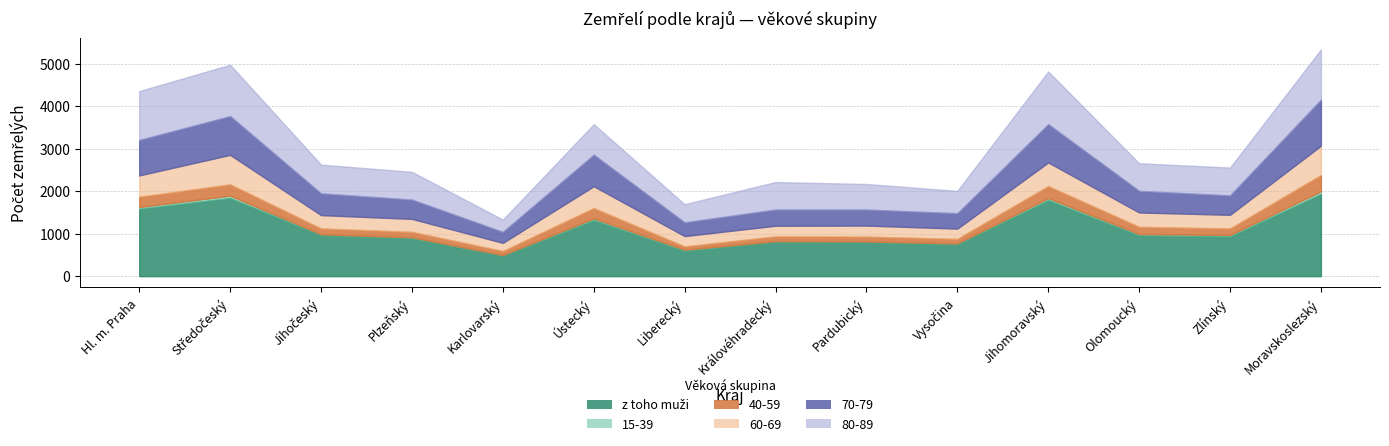

True or false: 80-89 and z toho muži intersect in this chart.

False